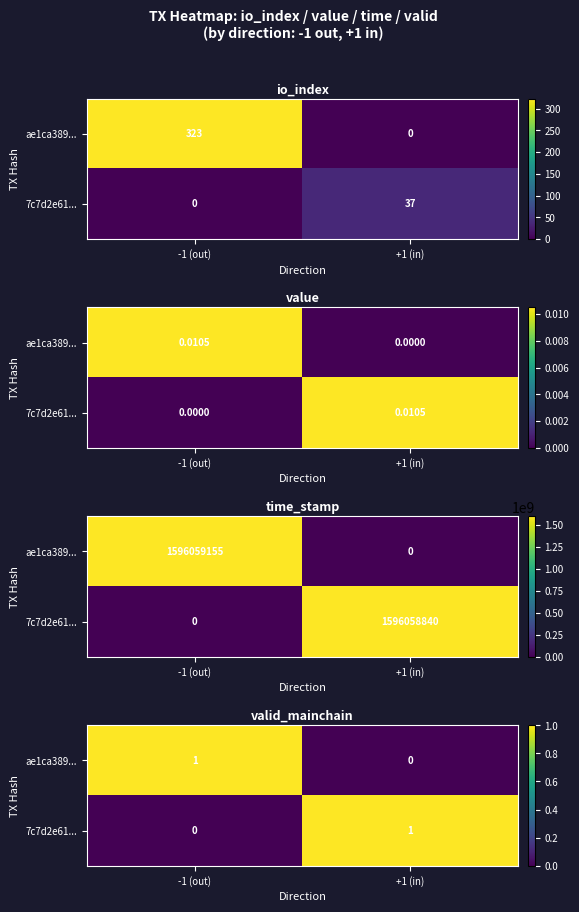

Which has a higher value, -1 (out) or +1 (in)?

-1 (out)